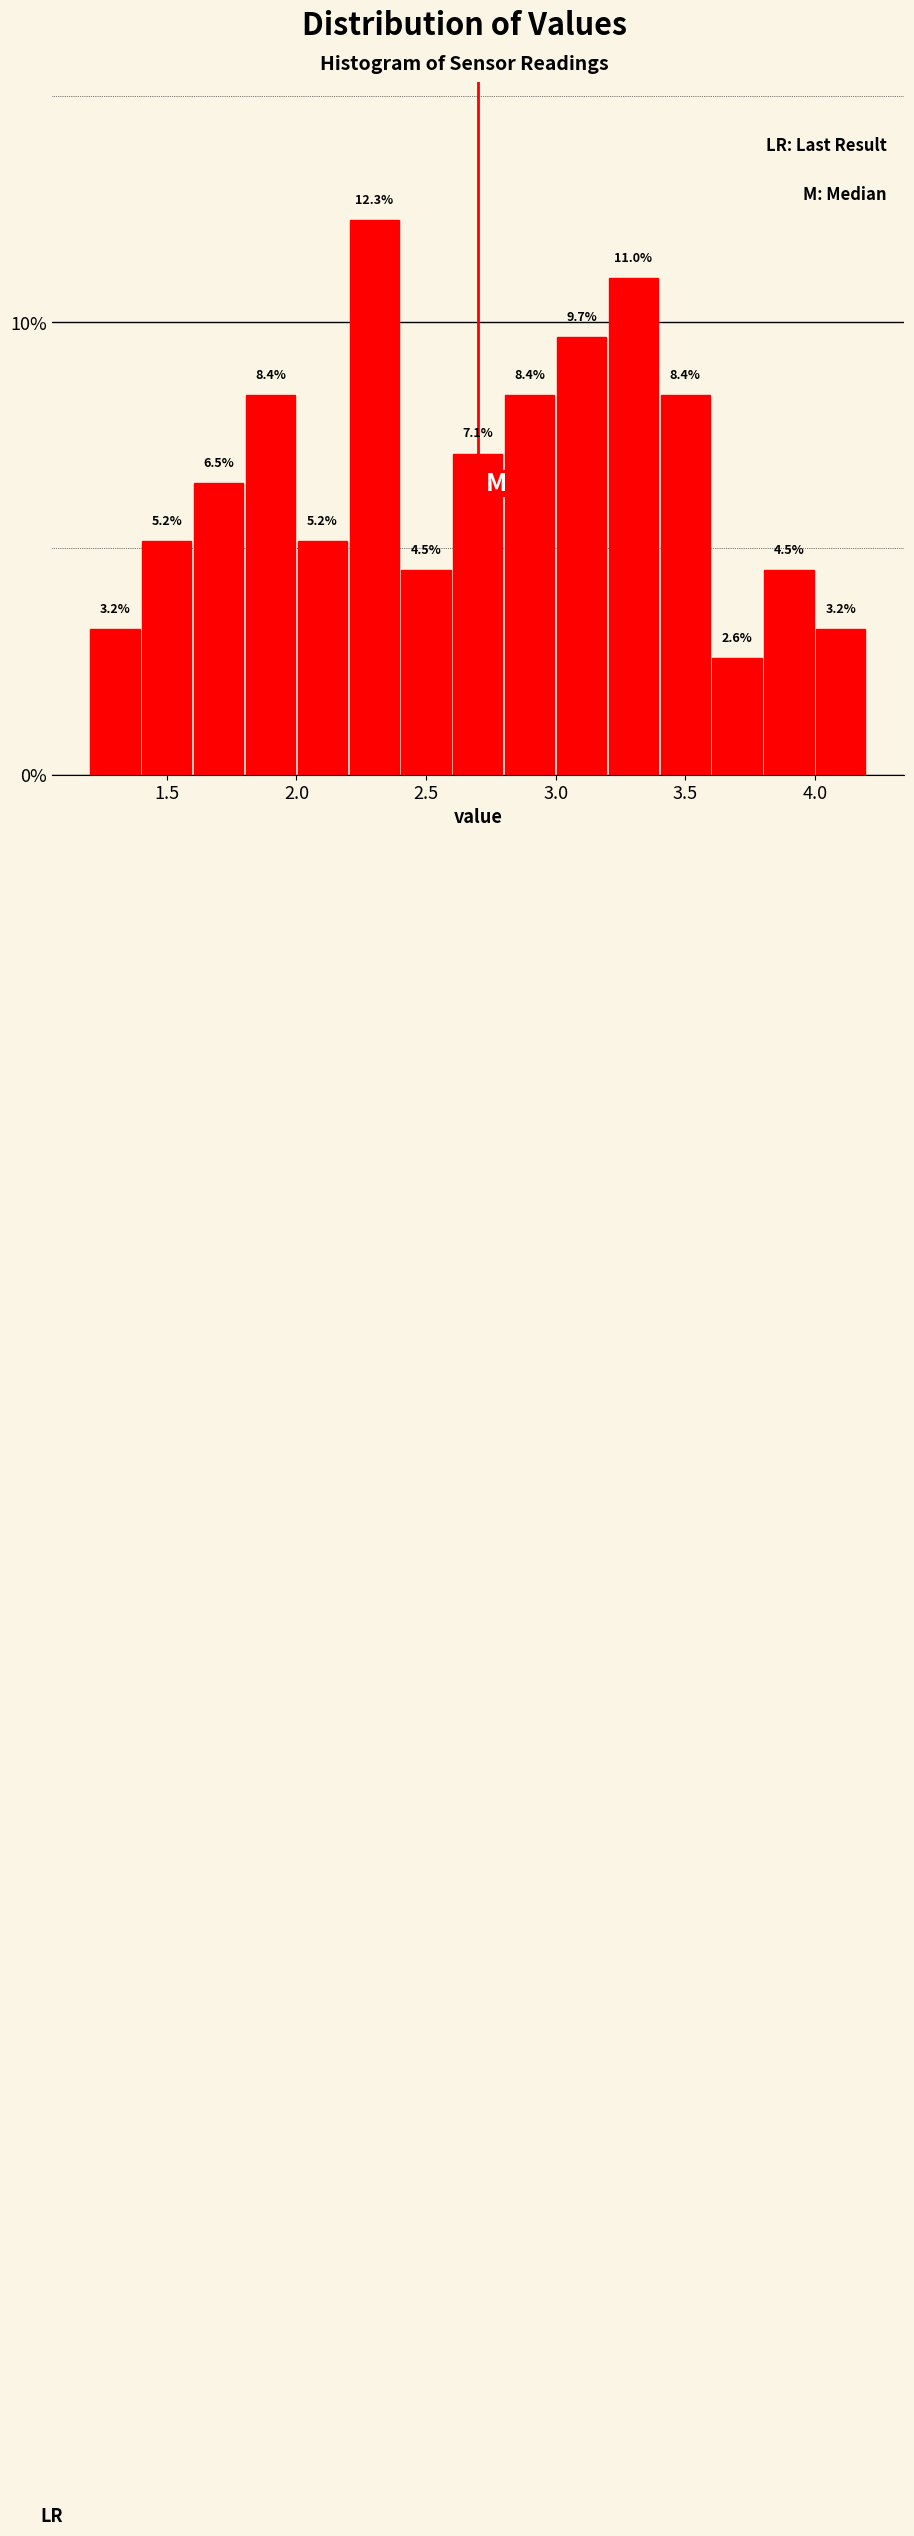

Which range on the x-axis has the tallest bar?

2.2 to 2.4